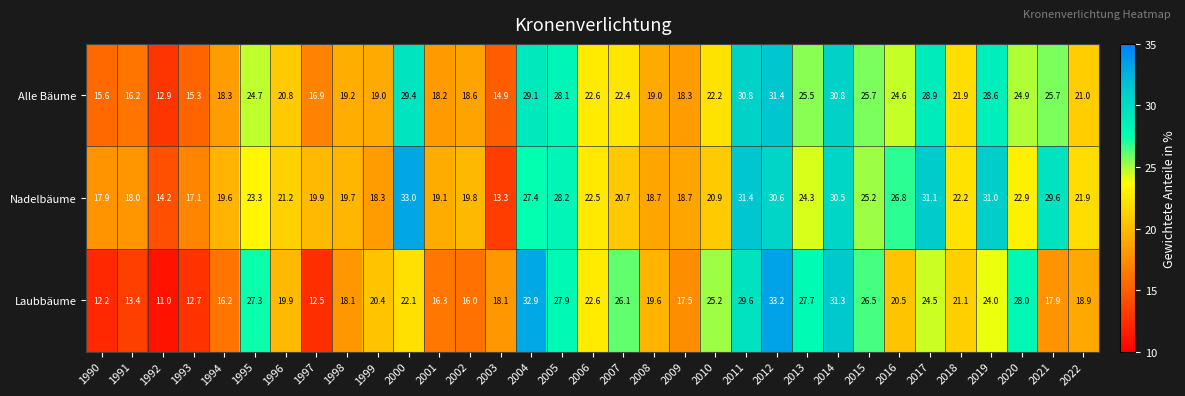

What is the lowest value of the Alle Bäume series?

12.9